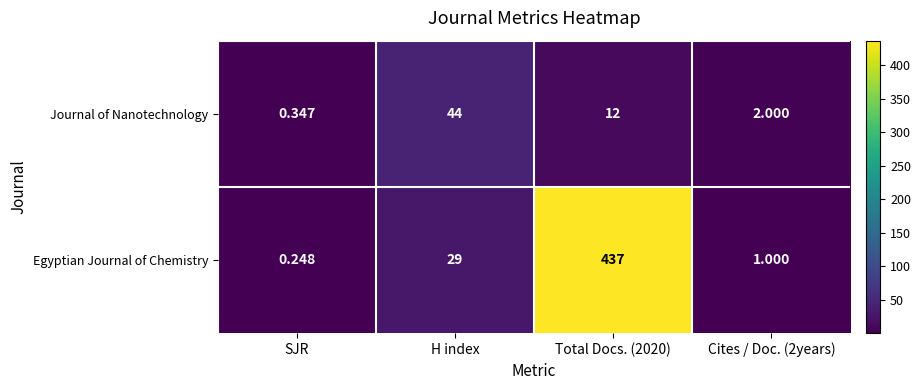

What is the spread (max minus min) of values at H index?

15.0